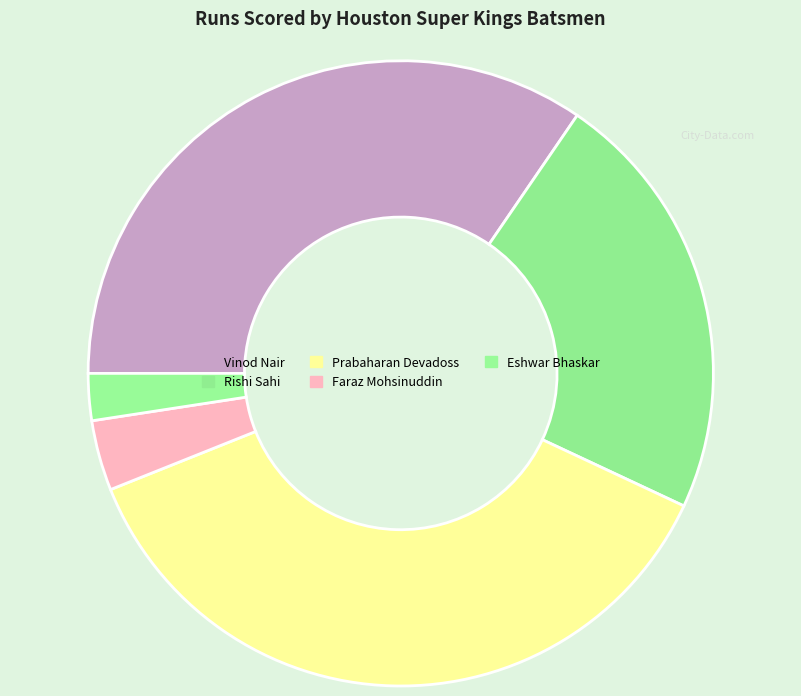

The Vinod Nair slice represents 35% of the pie. True or false?

True